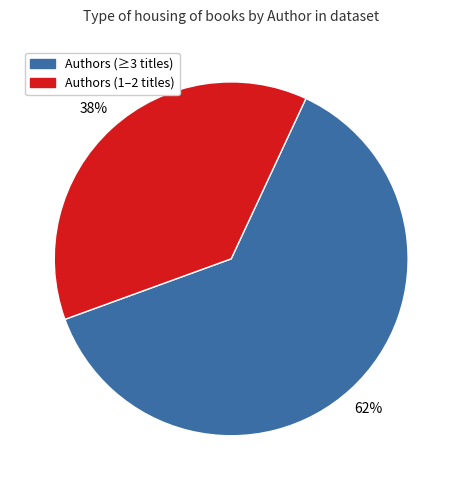

Is there a majority slice in this chart?

Yes